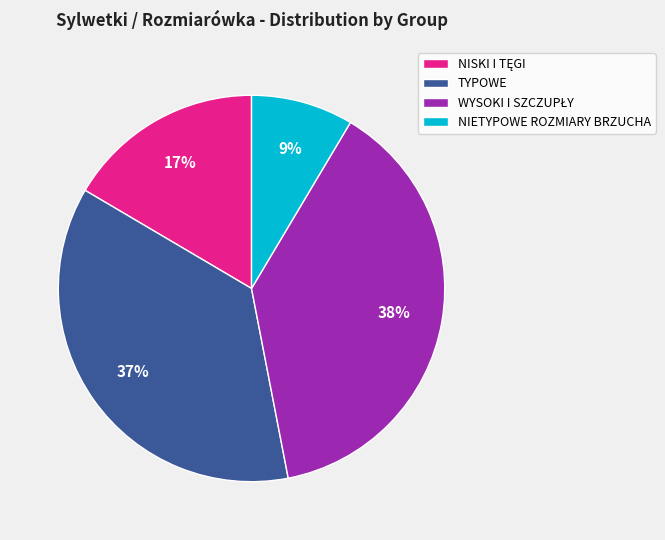

Is TYPOWE the majority of the pie?

No